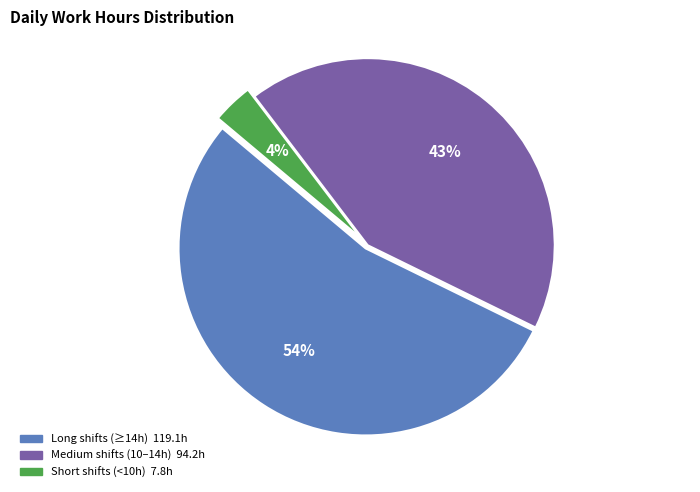

To the nearest percent, what is the average slice percentage?

33%